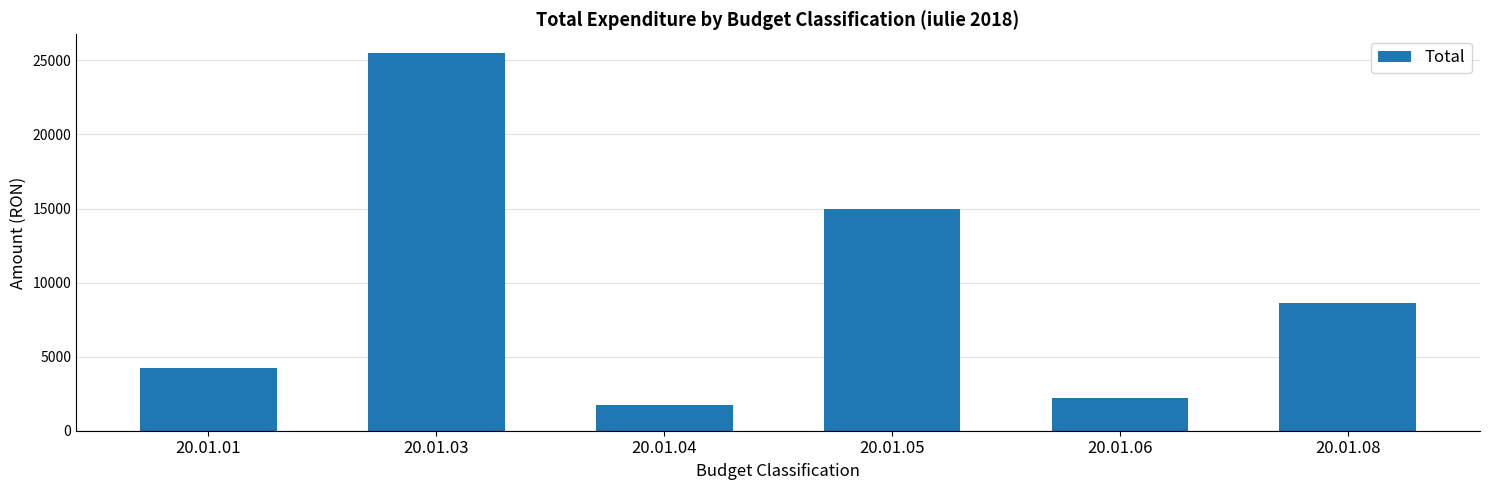

What is the difference between the values at 20.01.05 and 20.01.06?

12760.0